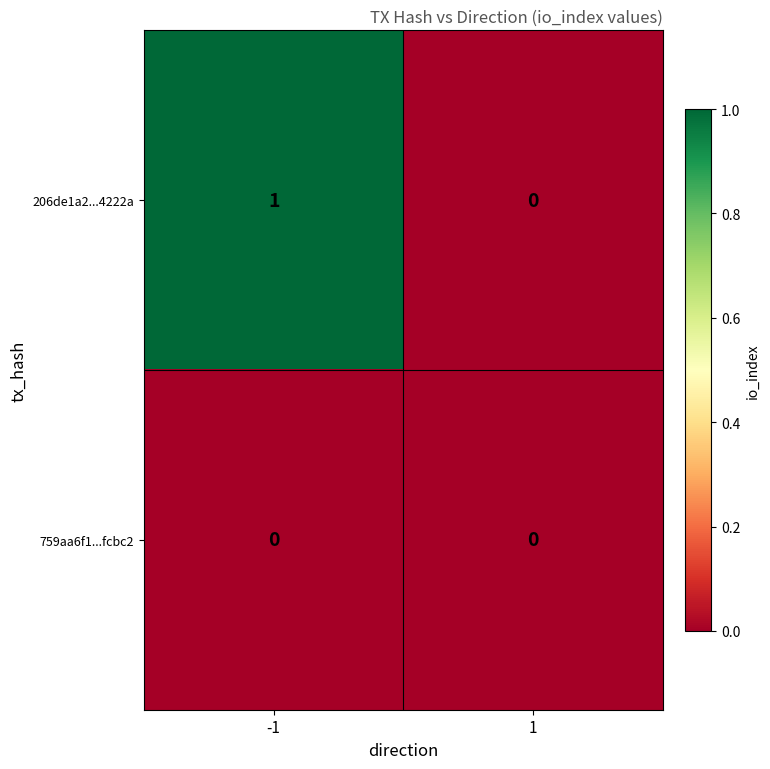

Reading left to right, transcribe all the data shown in this chart.

206de1a2...4222a: -1=1	1=0
759aa6f1...fcbc2: -1=0	1=0